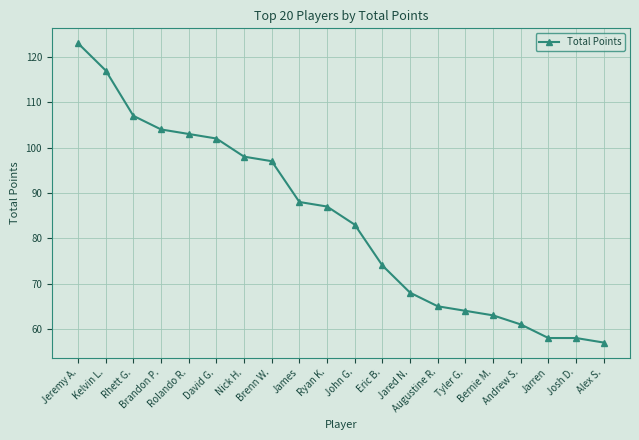

What is the difference between the values at Brandon P. and Kelvin L.?

13